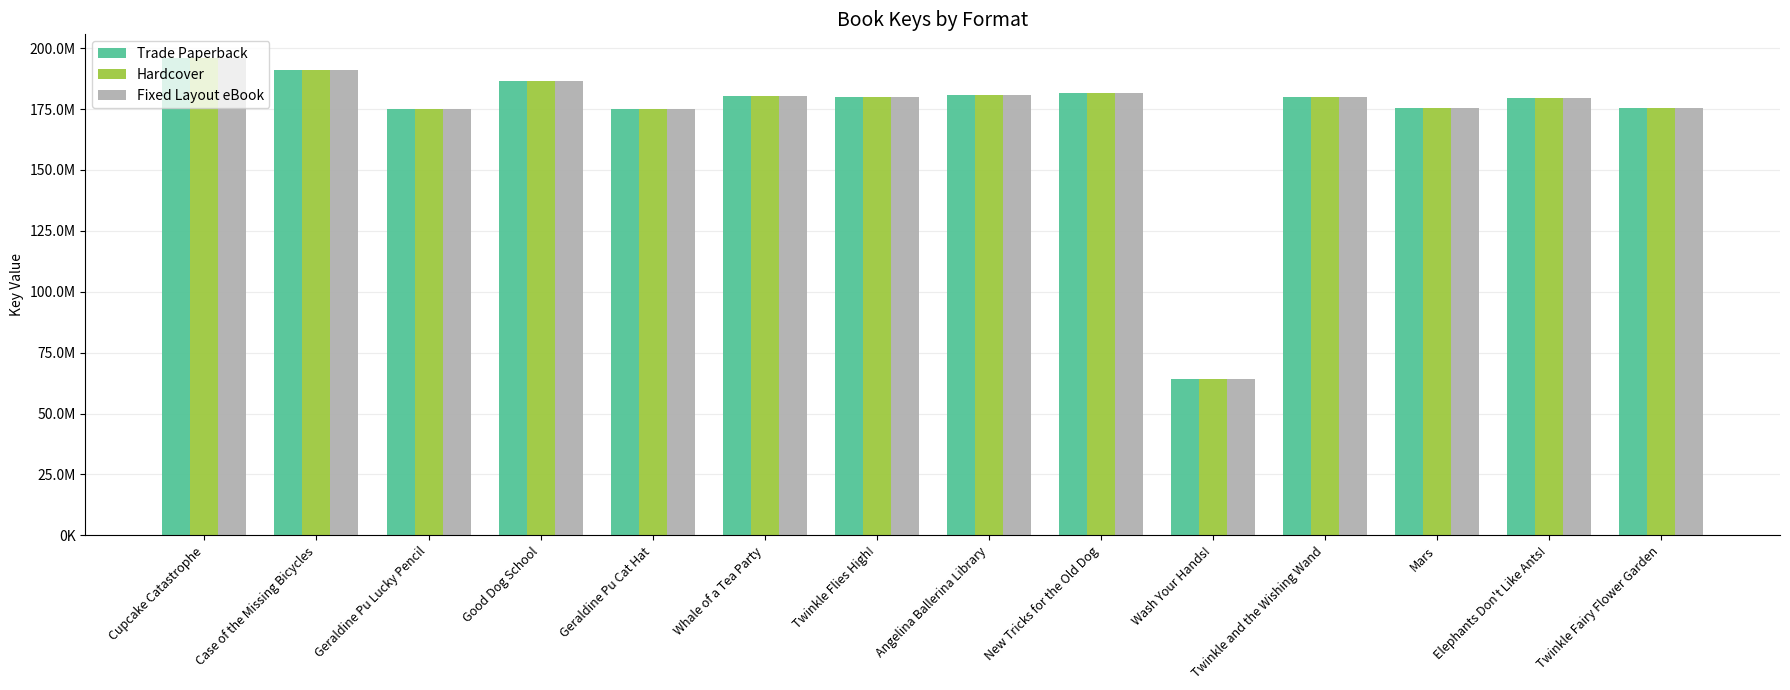

At which category is the sum across all series the highest?

Cupcake Catastrophe